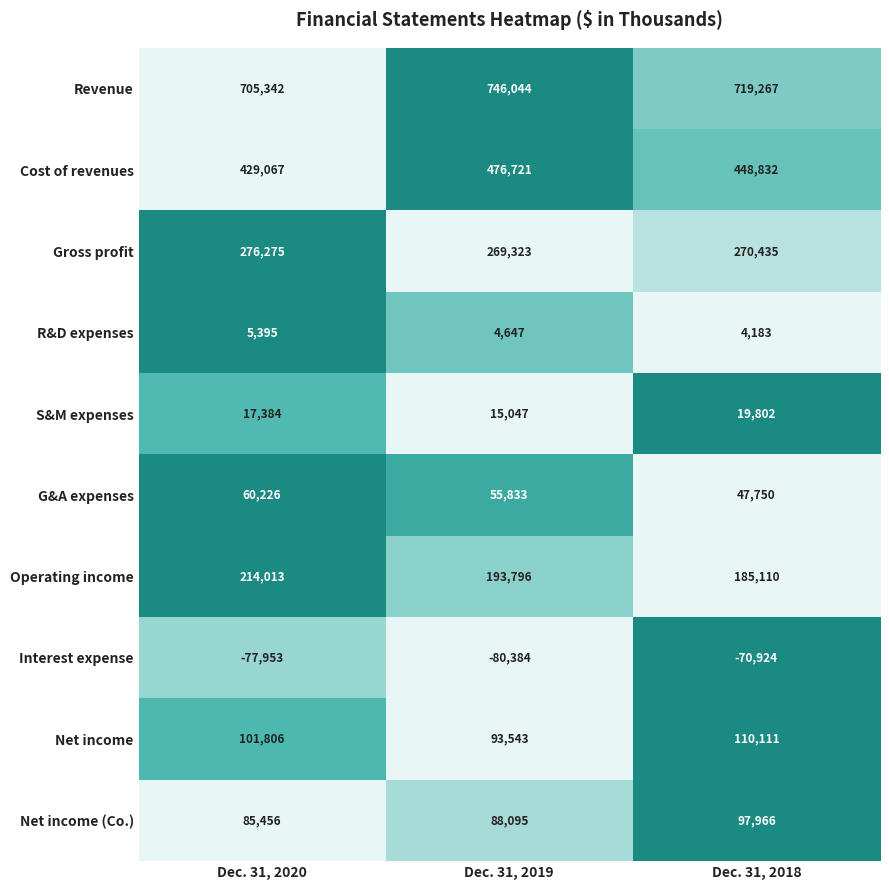

What is the maximum value shown in the chart?

746044